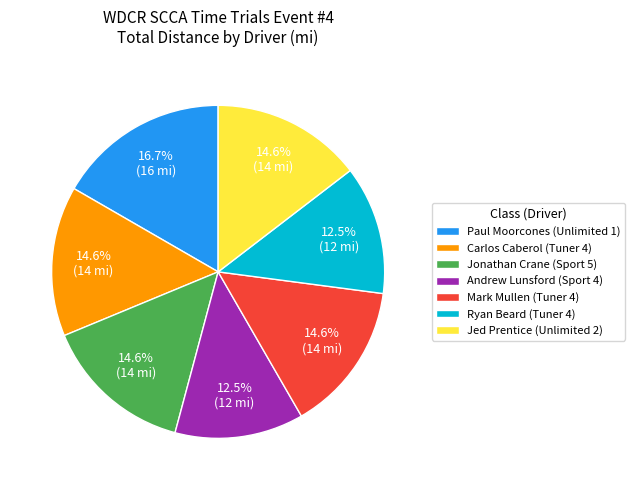

The Paul Moorcones (Unlimited 1) slice represents 17% of the pie. True or false?

True